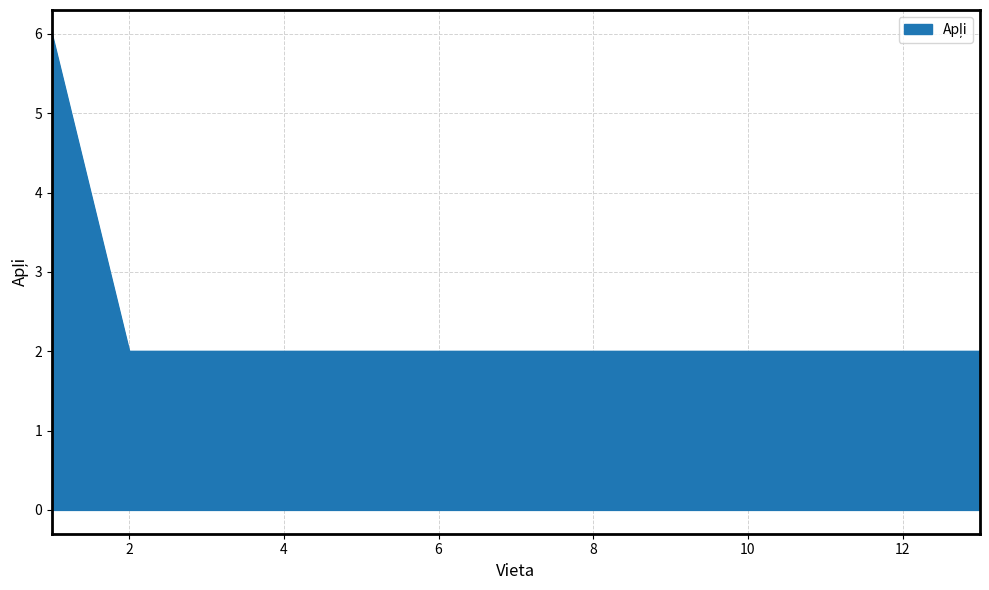

What is the greatest value displayed?

6